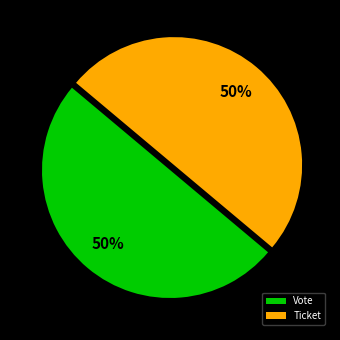

How many segments does this pie chart have?

2